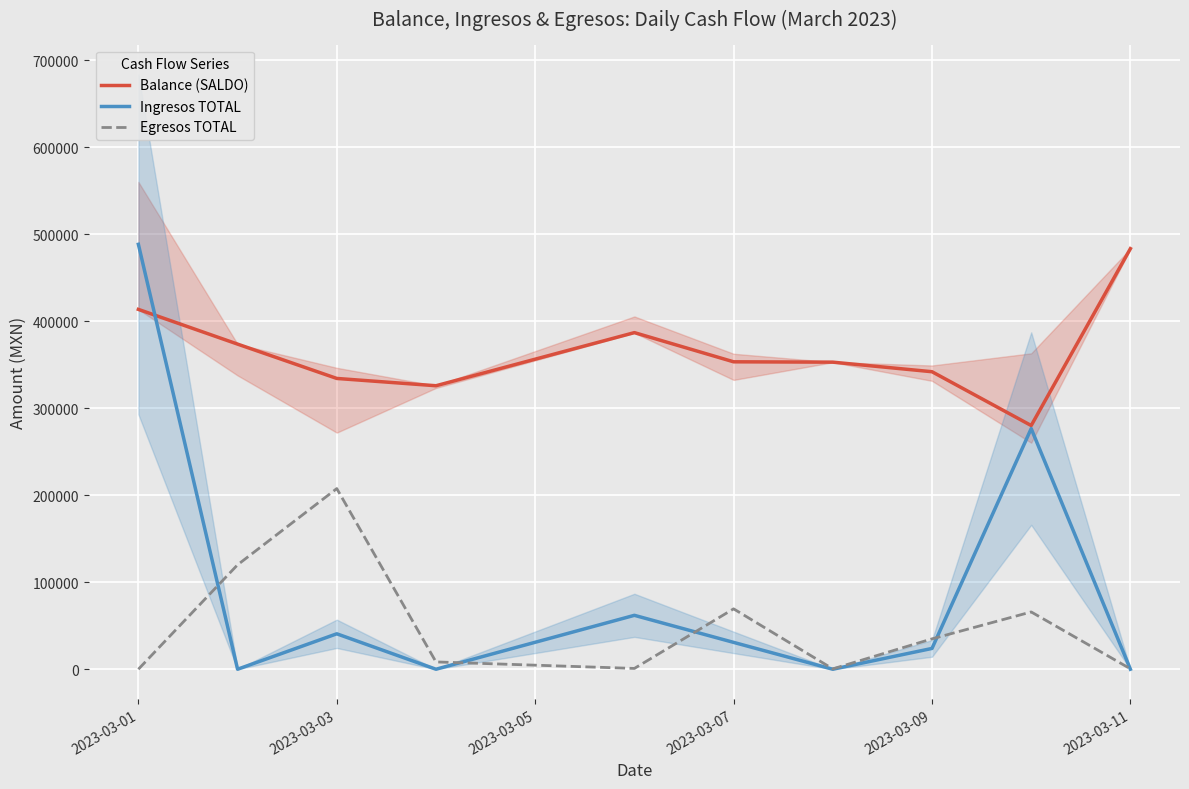

True or false: Egresos TOTAL and Balance (SALDO) intersect in this chart.

False